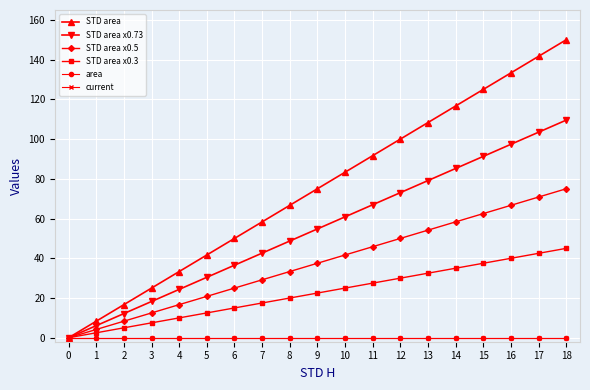

What is the average value of the STD area x0.5 series?

37.5